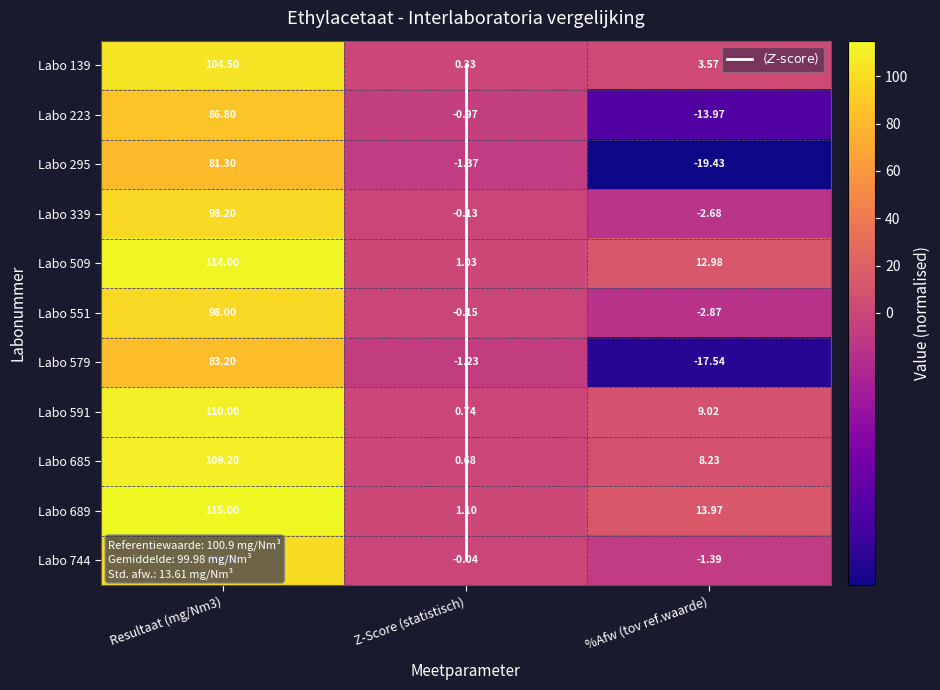

At which label does 744 reach its peak?

Resultaat (mg/Nm3)